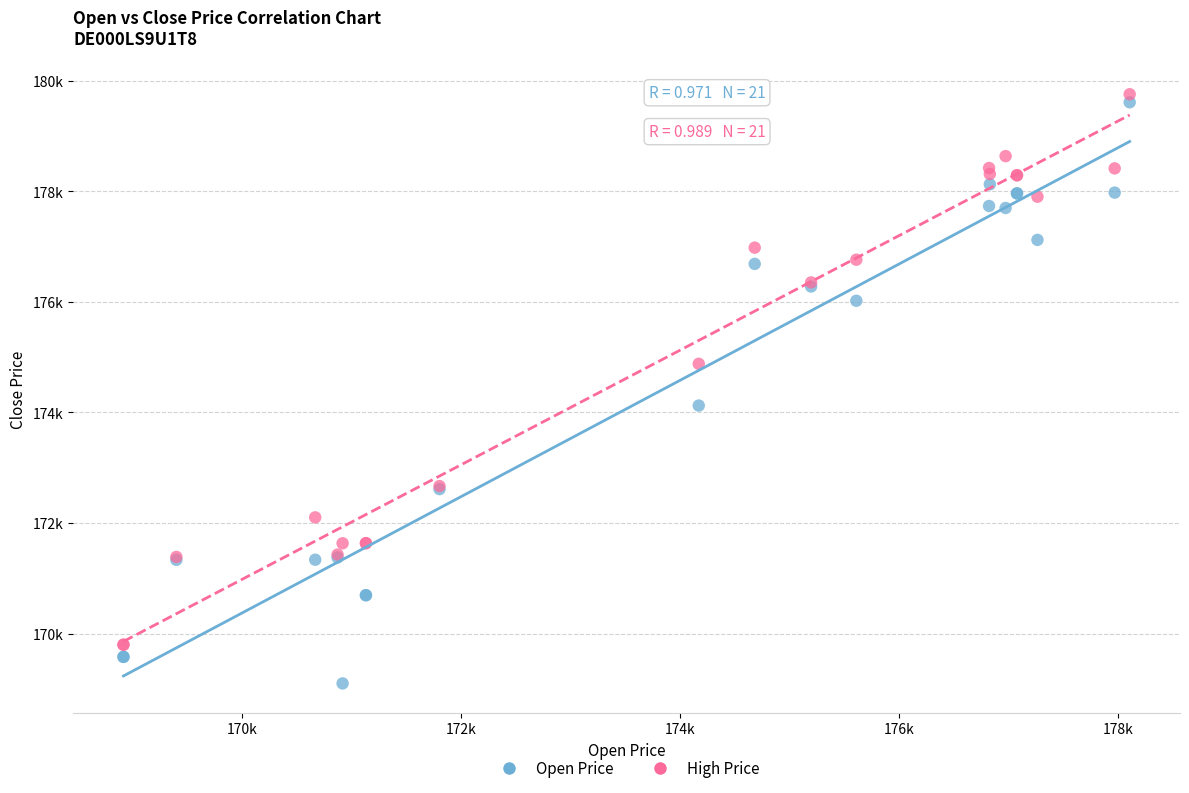

What are all the series names shown in the legend?

Open Price, High Price